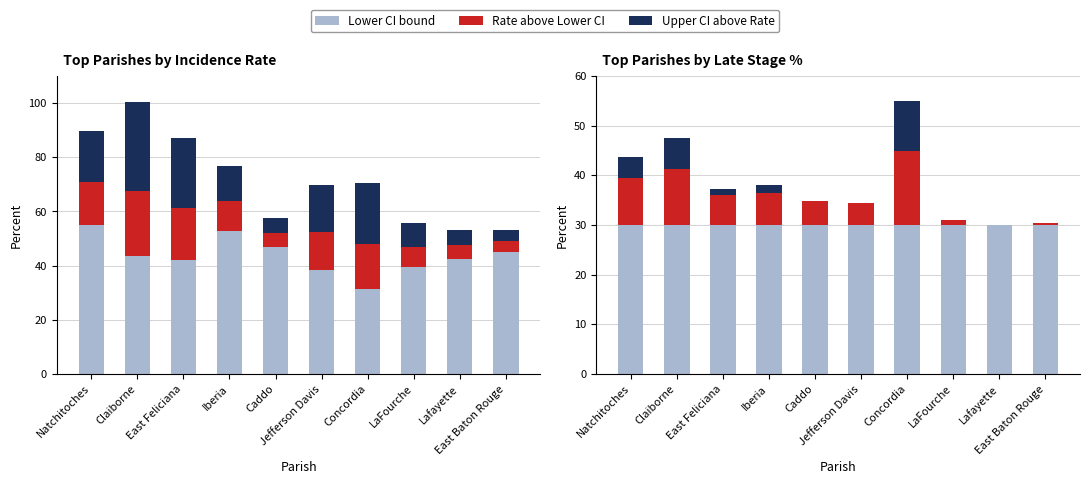

At which category is the sum across all series the highest?

Concordia